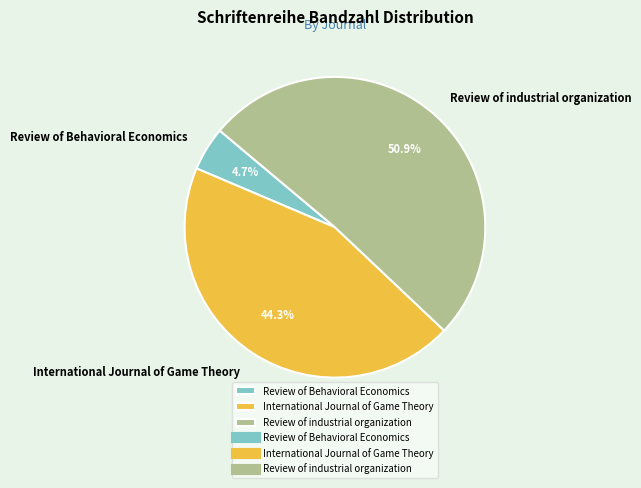

Between International Journal of Game Theory and Review of industrial organization, which is larger?

Review of industrial organization